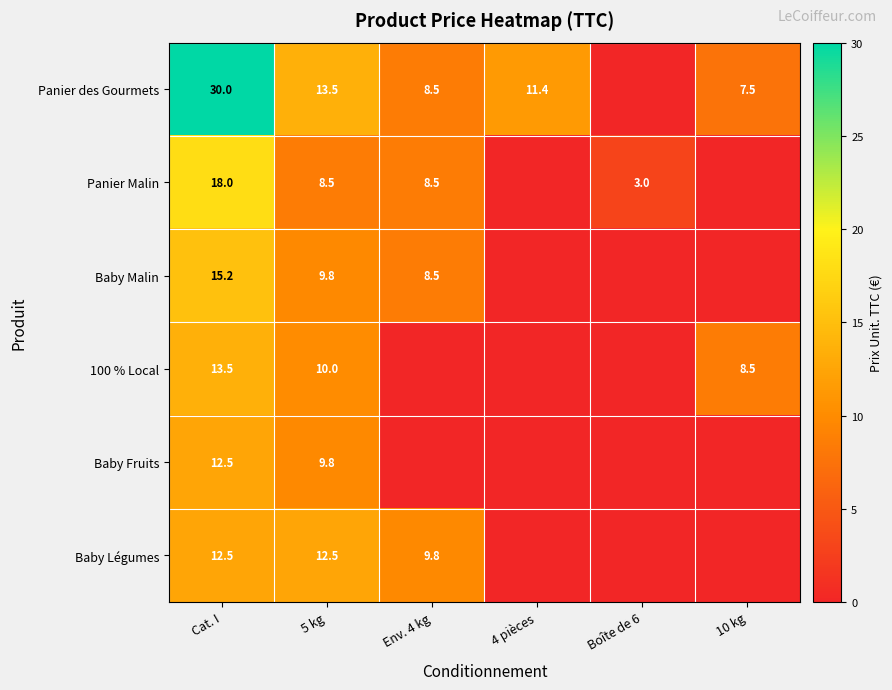

Is it true that 100 % Local equals 20.1 at Cat. I?

False